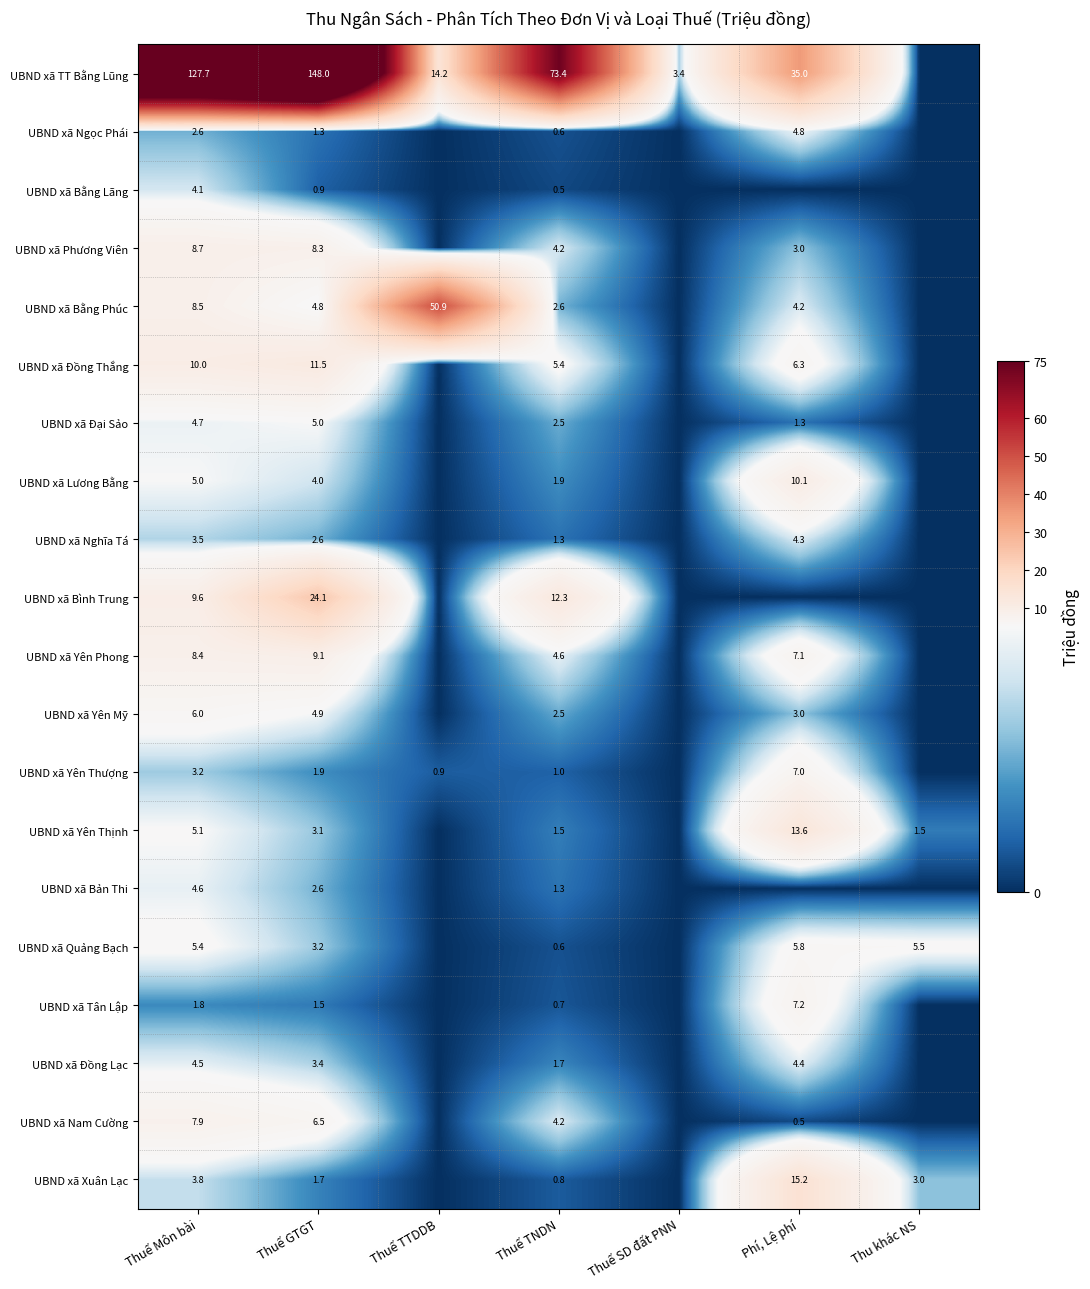

What is the total value across all series at Thuế SD đất PNN?

3.4